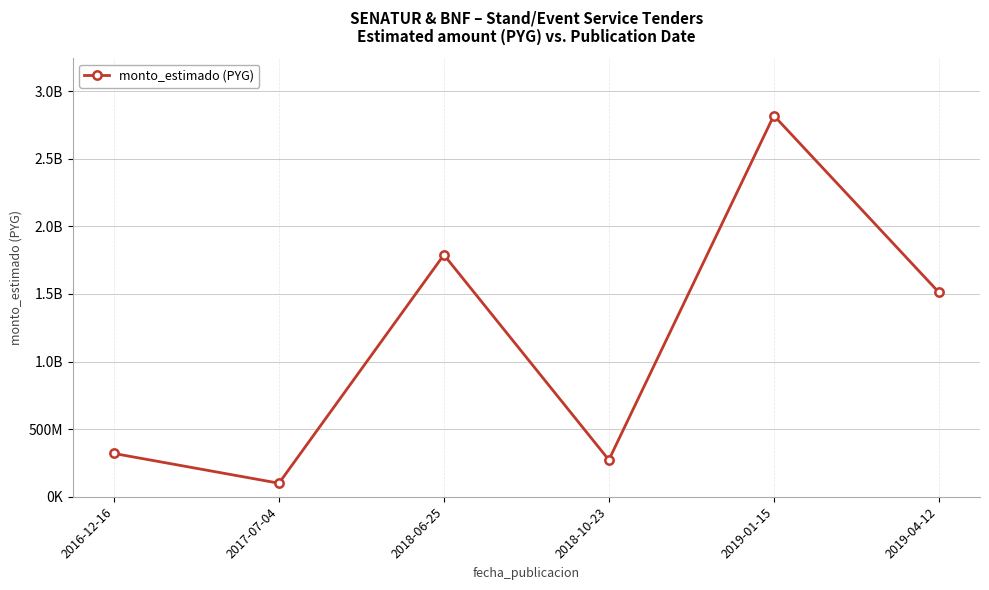

What is the value of the 3rd point from the left?

1789054071